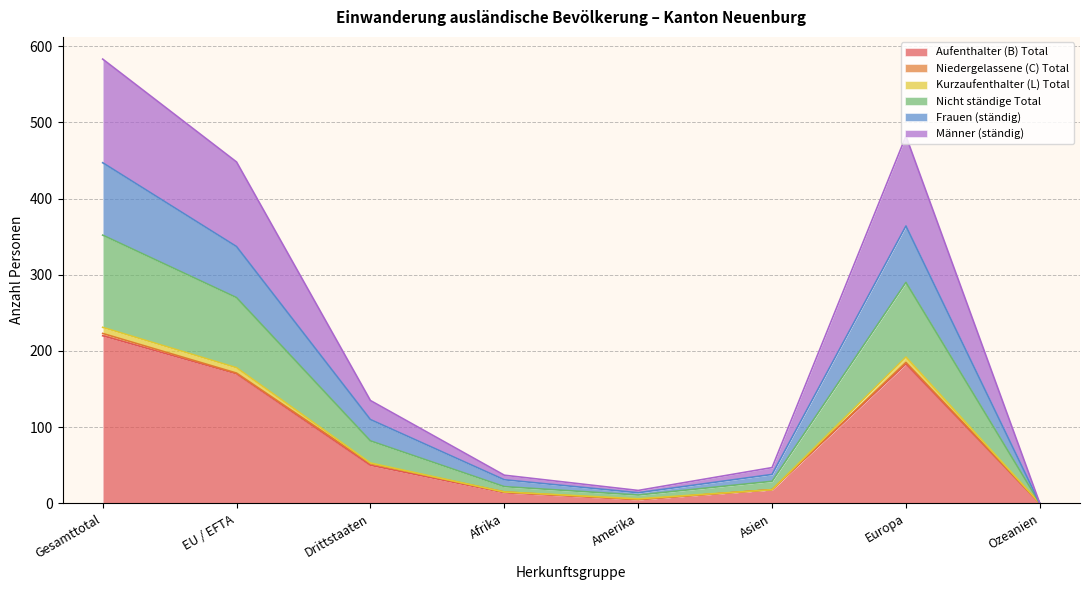

At which category is the sum across all series the highest?

Gesamttotal